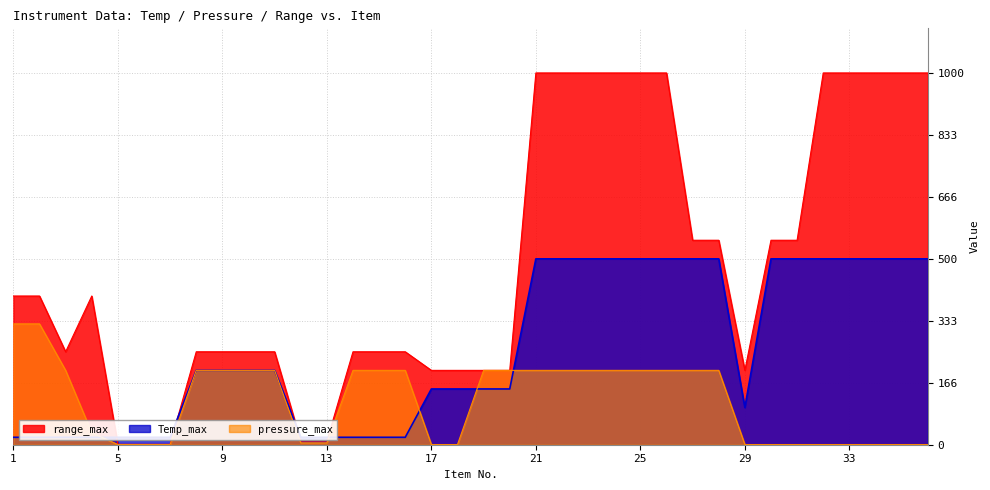

What are all the series names shown in the legend?

Temp_max, pressure_max, range_max